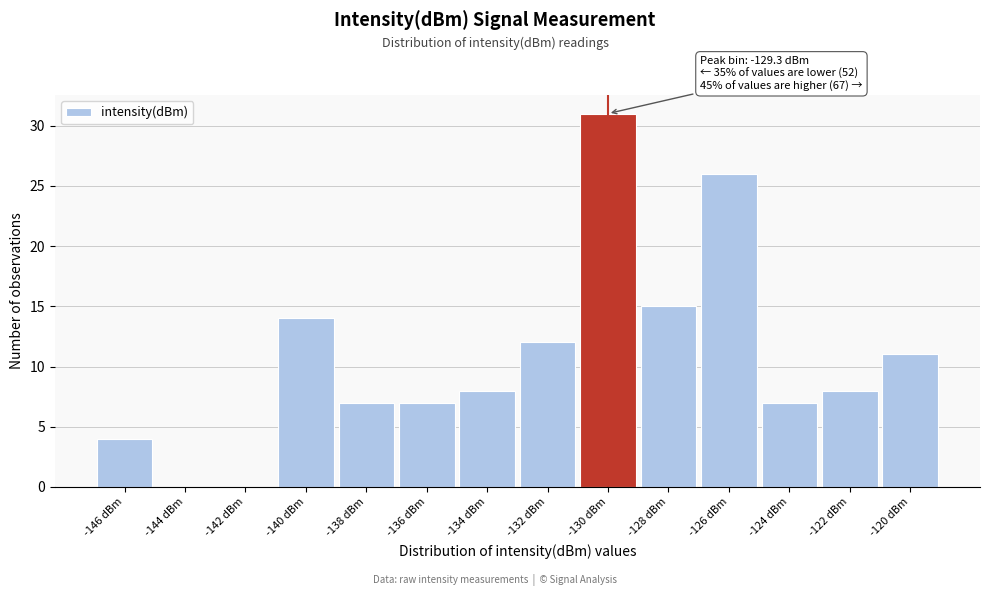

Reading left to right, extract all data points from this chart.

-146 dBm=4	-144 dBm=0	-142 dBm=0	-140 dBm=14	-138 dBm=7	-136 dBm=7	-134 dBm=8	-132 dBm=12	-130 dBm=31	-128 dBm=15	-126 dBm=26	-124 dBm=7	-122 dBm=8	-120 dBm=11